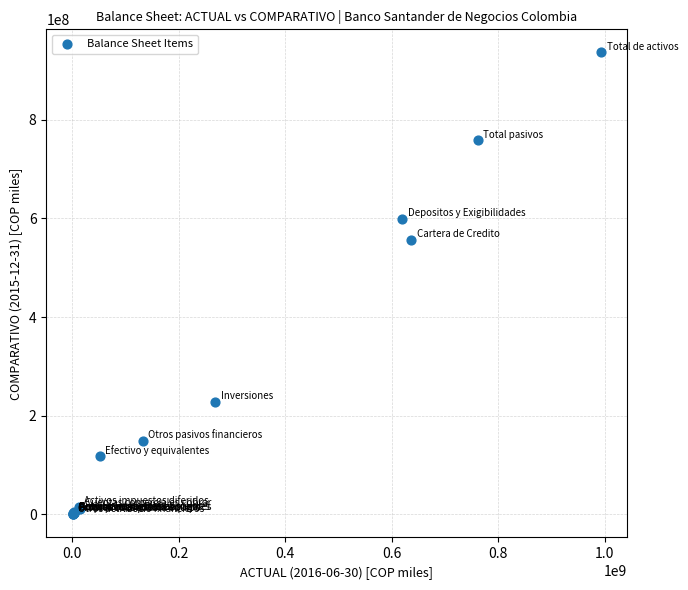

What Y value in the scatter plot is closest to 468070208?

556057285